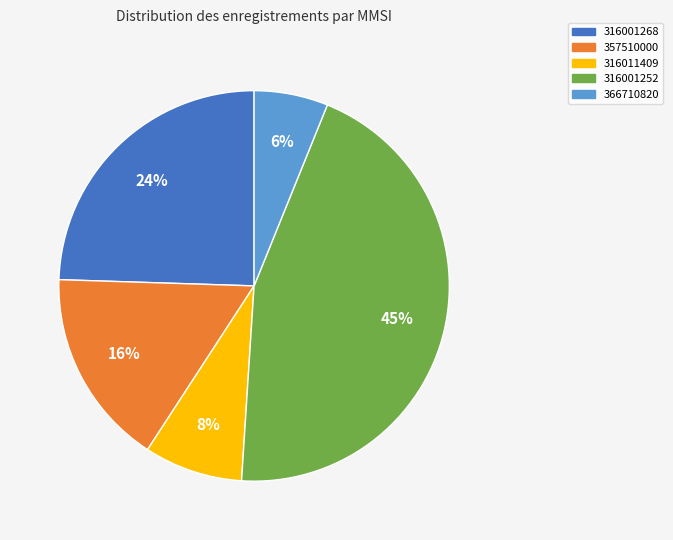

True or false: 357510000 accounts for 27% of the total.

False